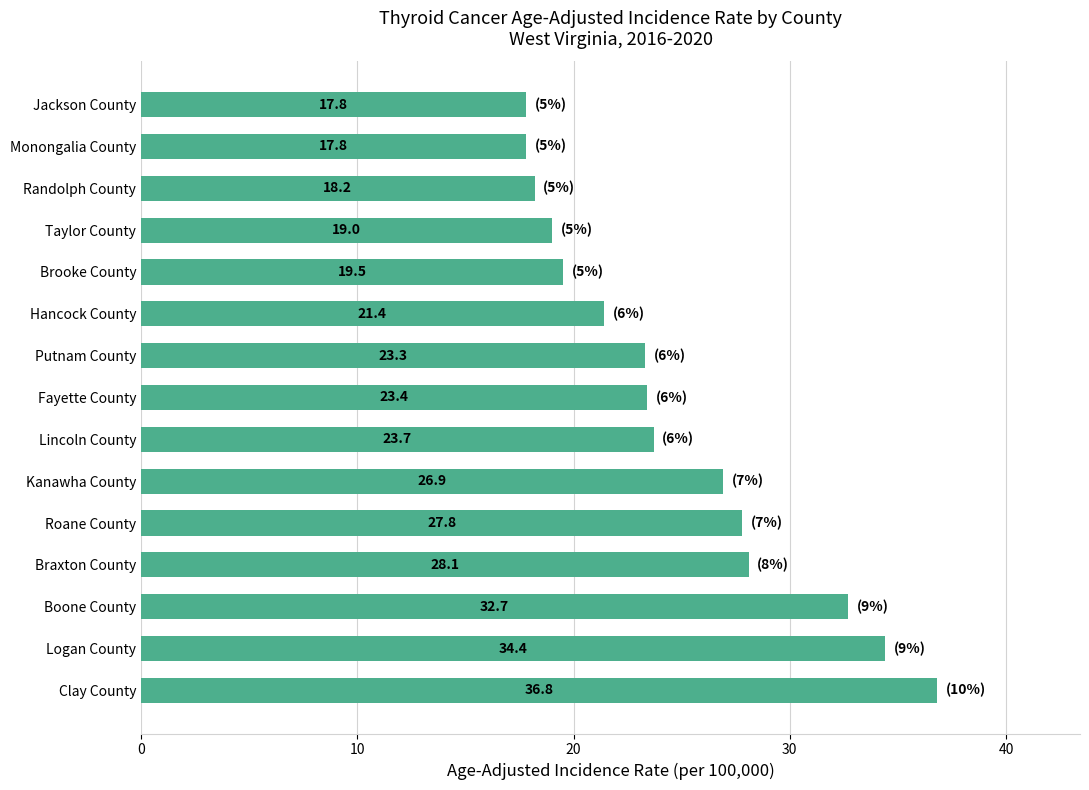

What is the minimum value shown in the chart?

17.8